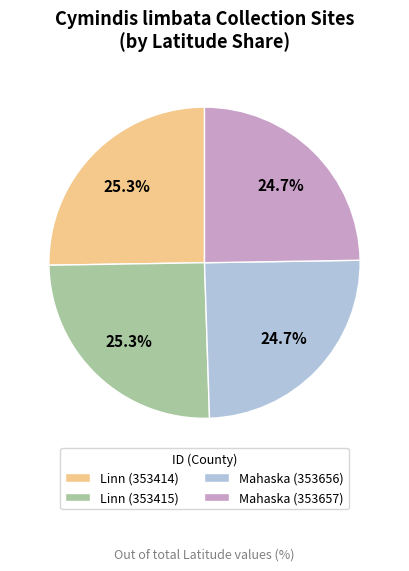

Is it true that Mahaska (353656) is 16% of the pie?

False